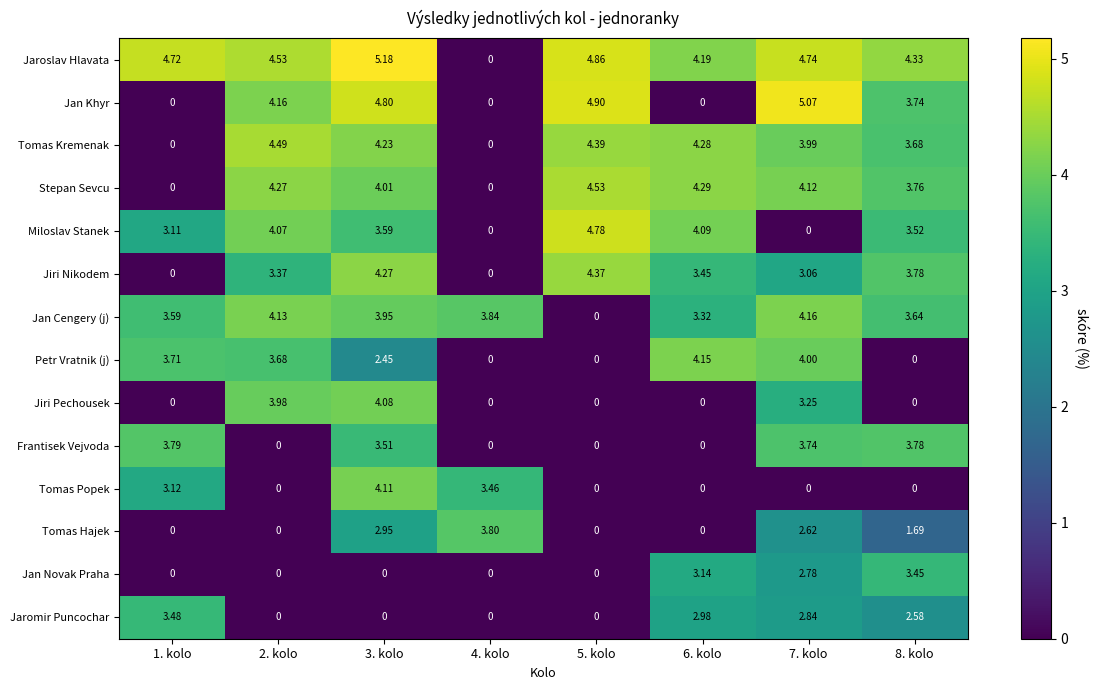

At how many categories does at least one series exceed 3?

8